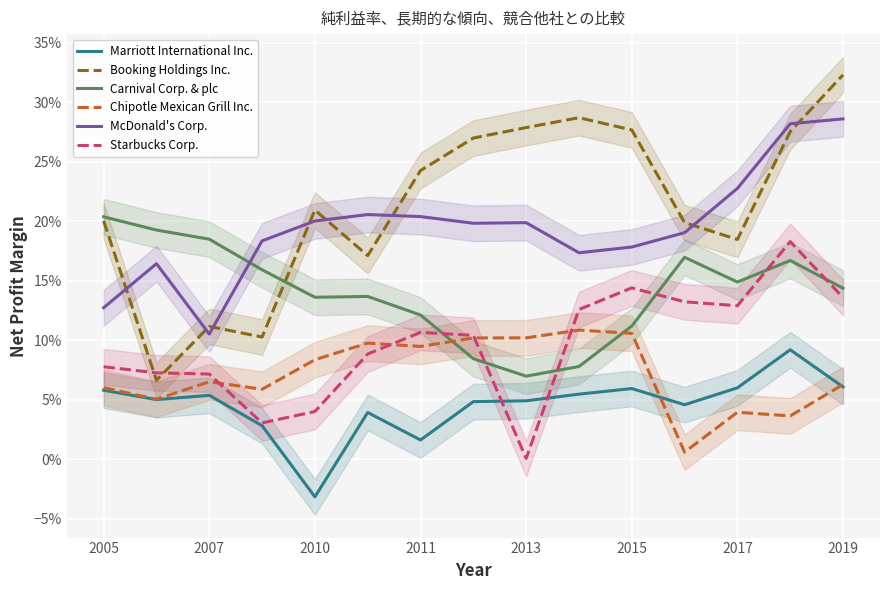

What are all the series names shown in the legend?

Marriott International Inc., Booking Holdings Inc., Carnival Corp. & plc, Chipotle Mexican Grill Inc., McDonald's Corp., Starbucks Corp.